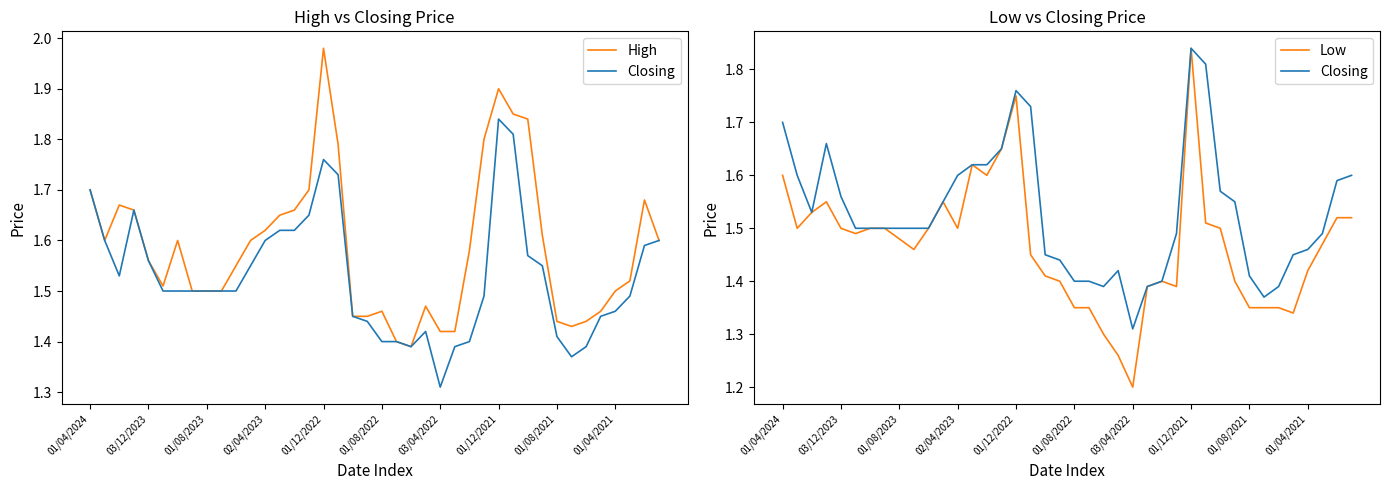

In Low, how many points are higher than both neighbors (excluding endpoints)?

6